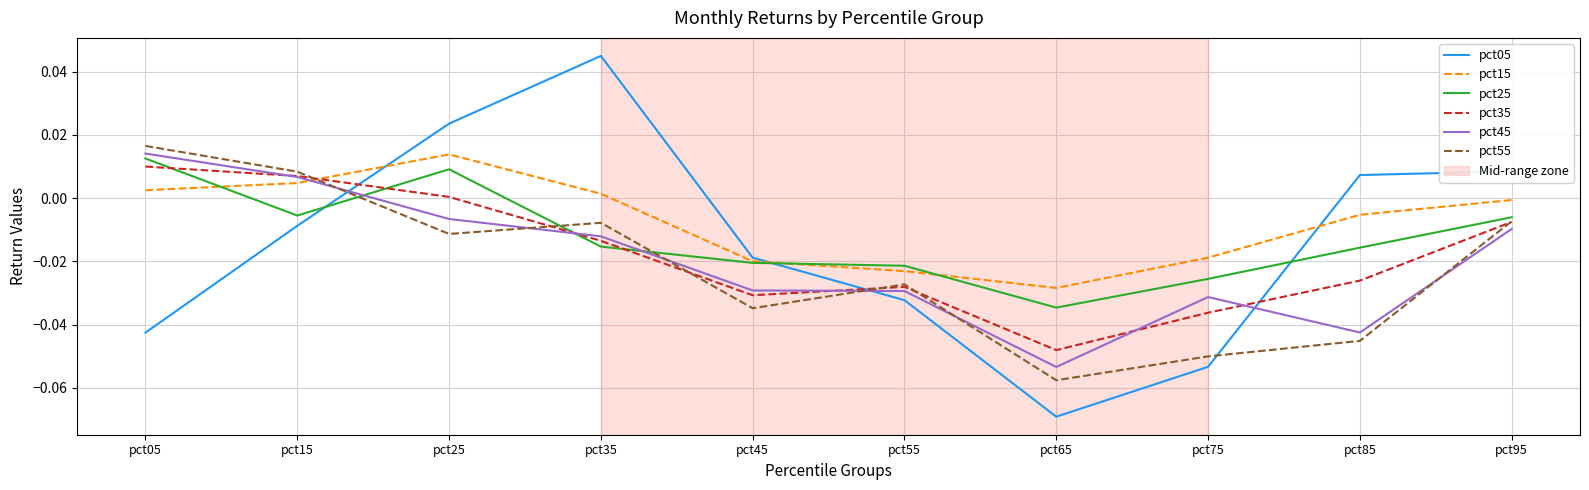

Which series has the largest range (max minus min)?

pct05